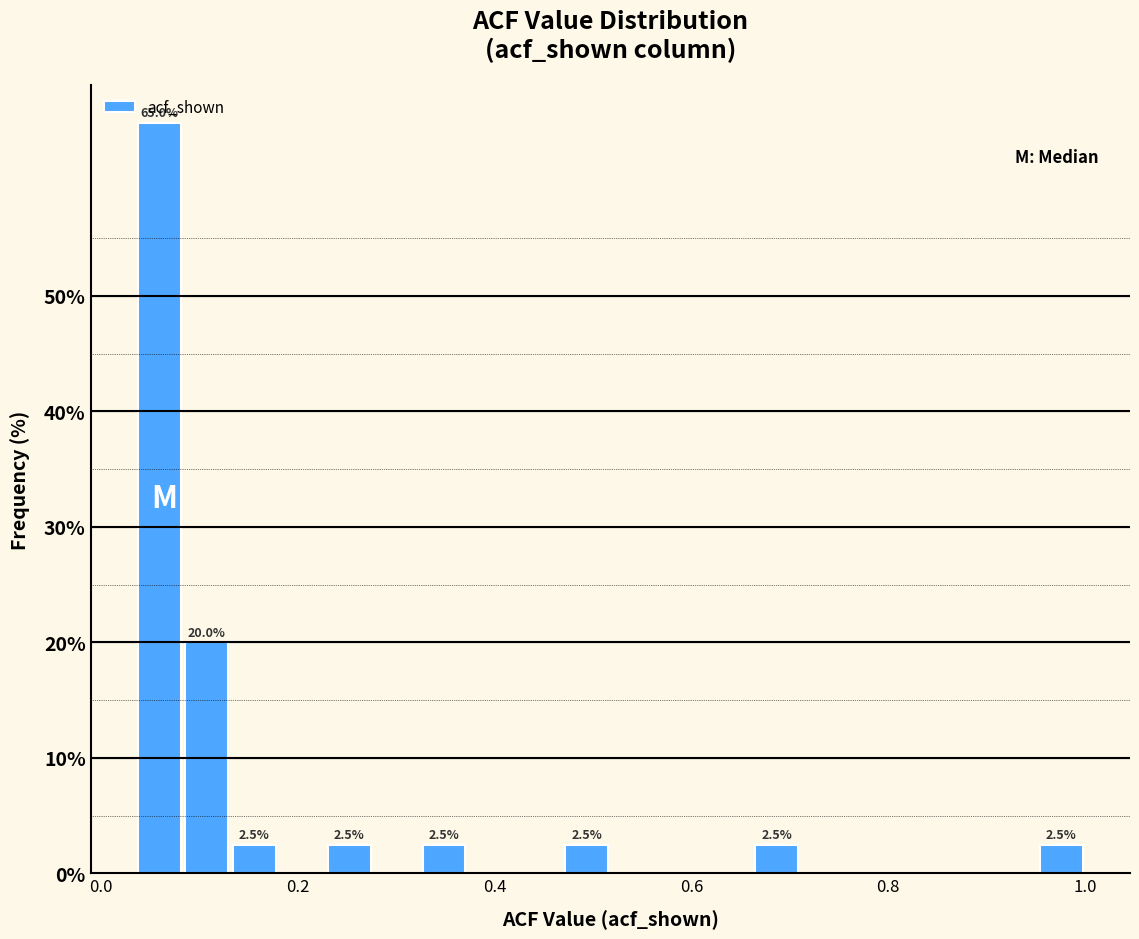

Around what value on the x-axis is the tallest bar? Give the approximate position of its centre, as read against the axis.

0.06